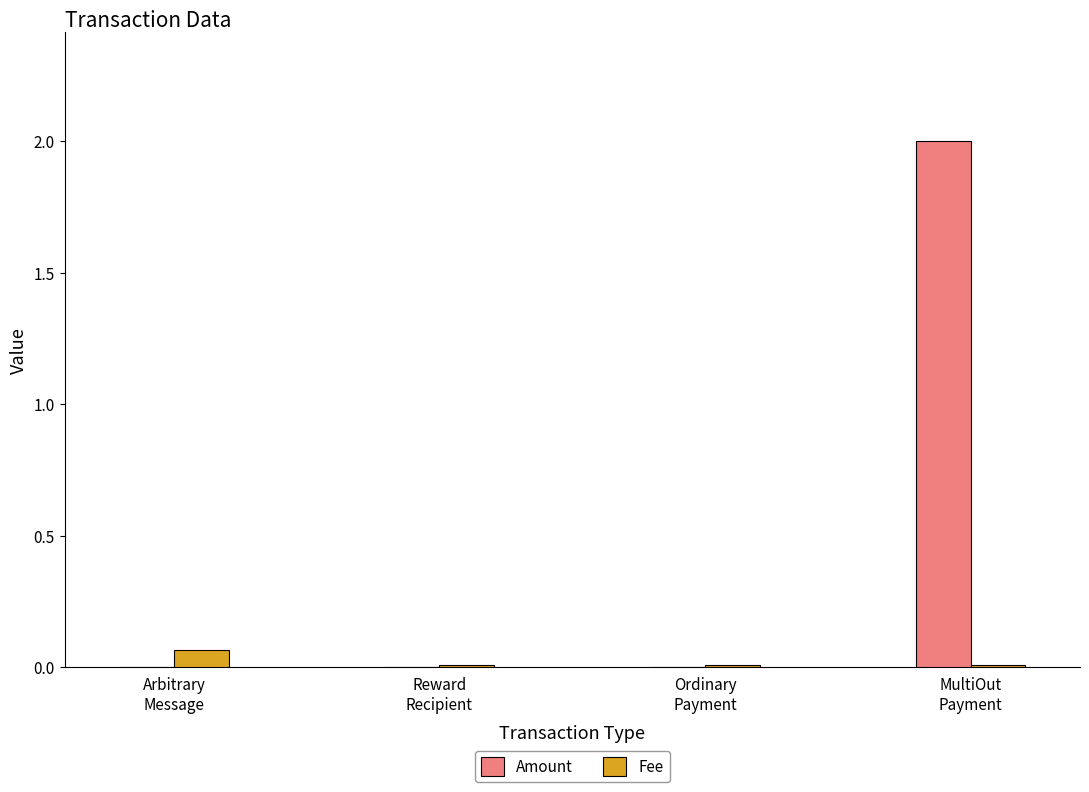

Where is Amount nearest to the value 1?

Ordinary
Payment